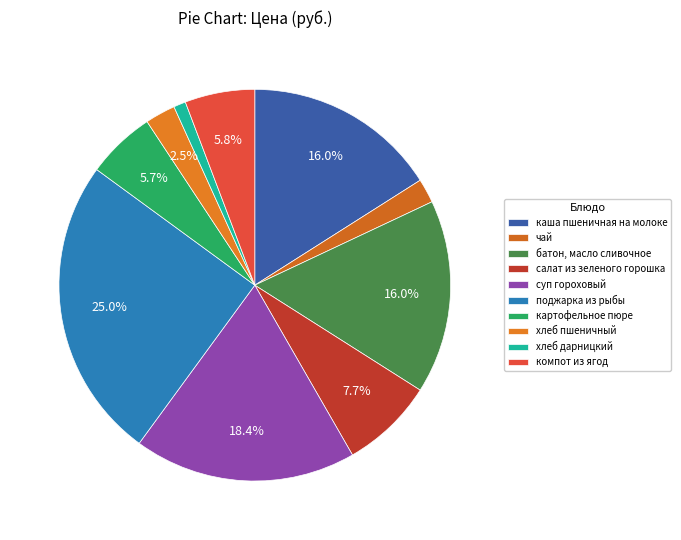

What is the change in value from салат из зеленого горошка to хлеб пшеничный?

-5.2